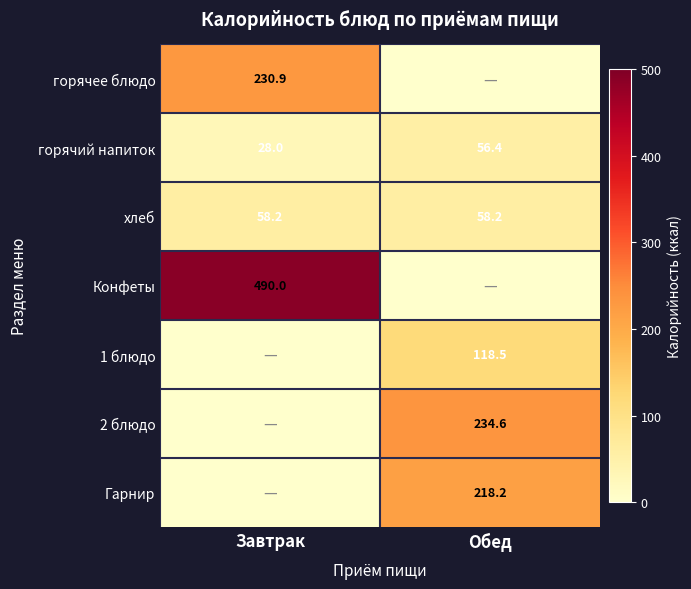

What is the average value of the хлеб series?

58.2